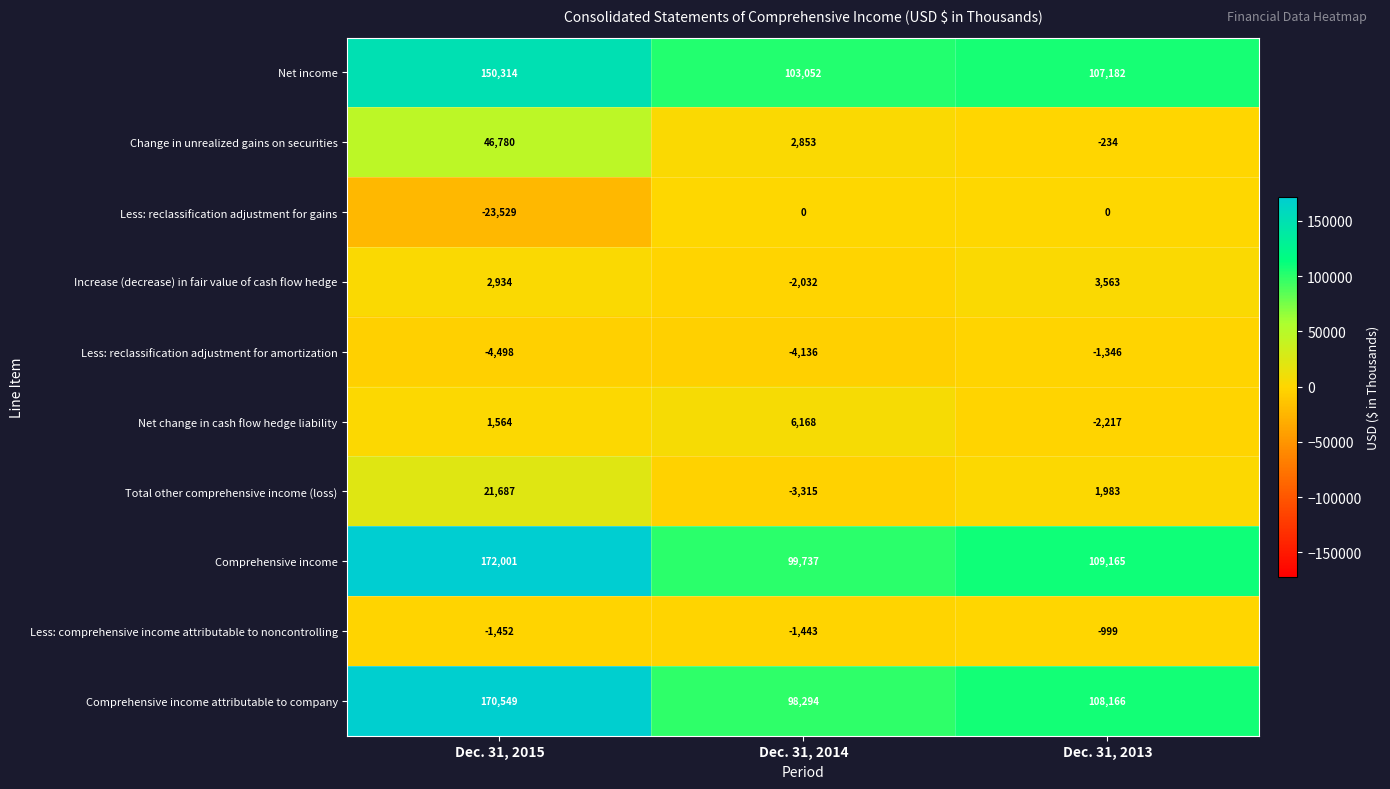

What is the average value of the Less: comprehensive income attributable to noncontrolling series?

-1298